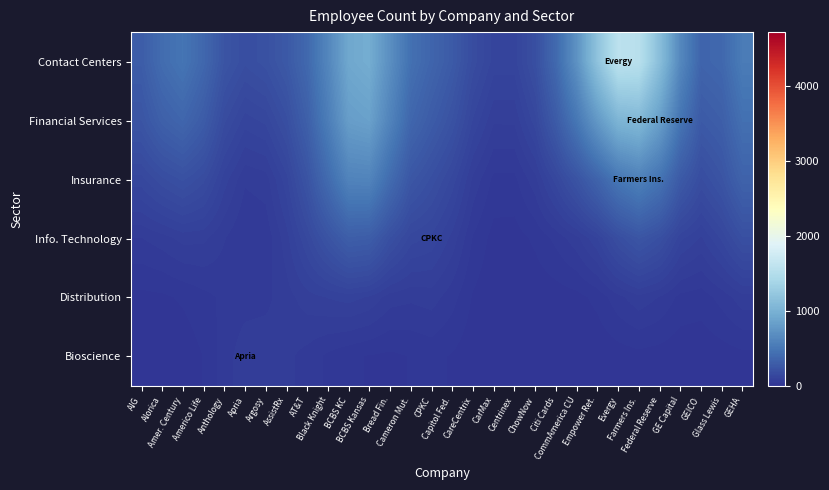

Between GEHA and CareCentrix, which is larger?

GEHA